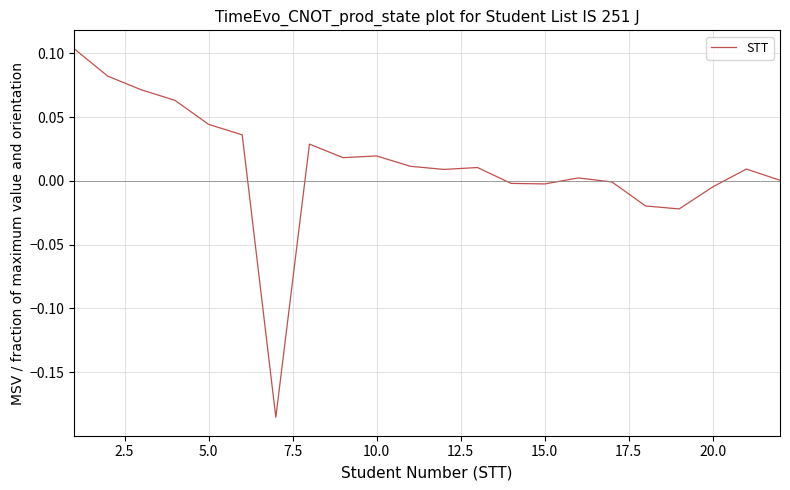

How many distinct data groups are displayed?

1